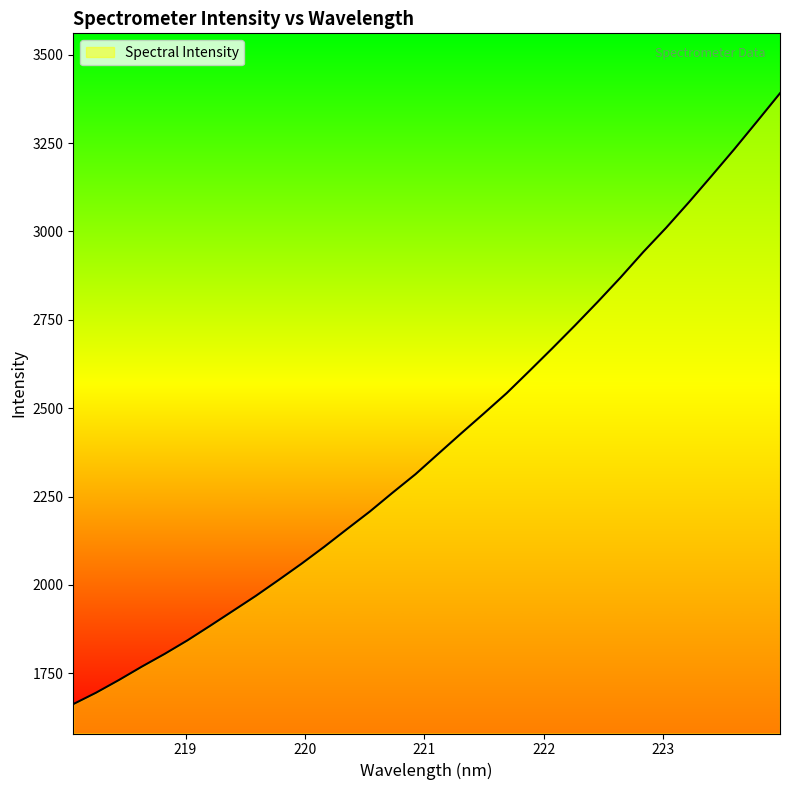

What is the minimum value shown in the chart?

1662.7